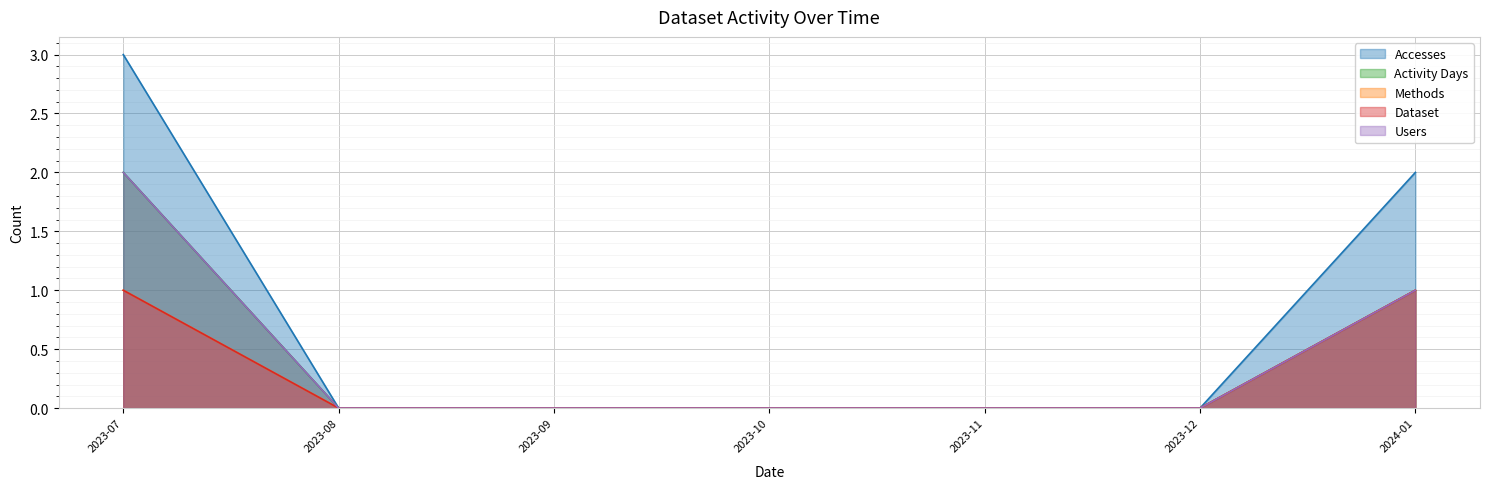

What is the value of the Activity Days point at the 7th from the left?

1